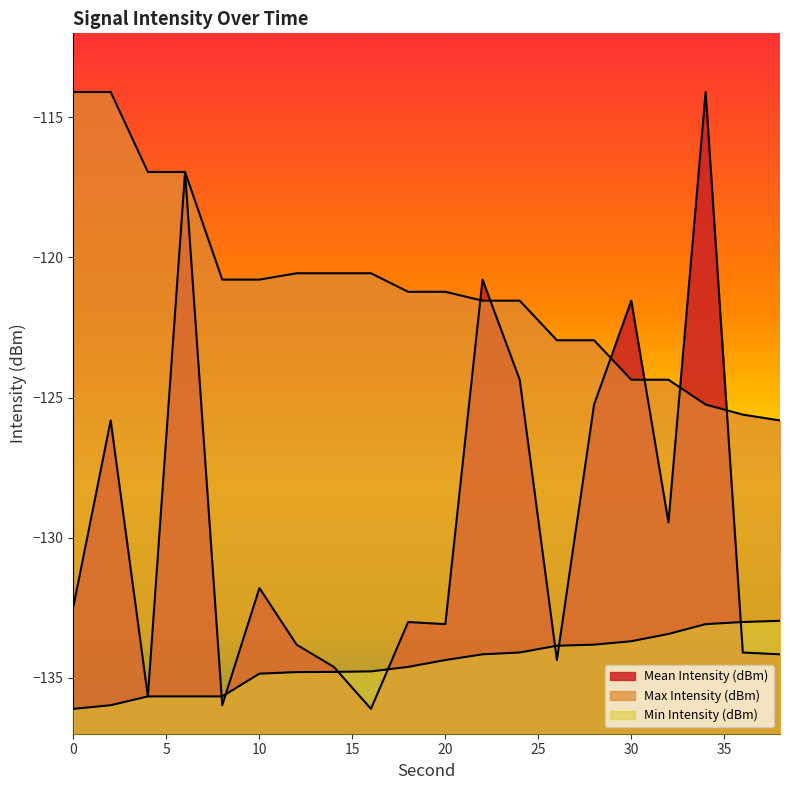

Which category has the lowest value in the Mean Intensity (dBm) series?

16